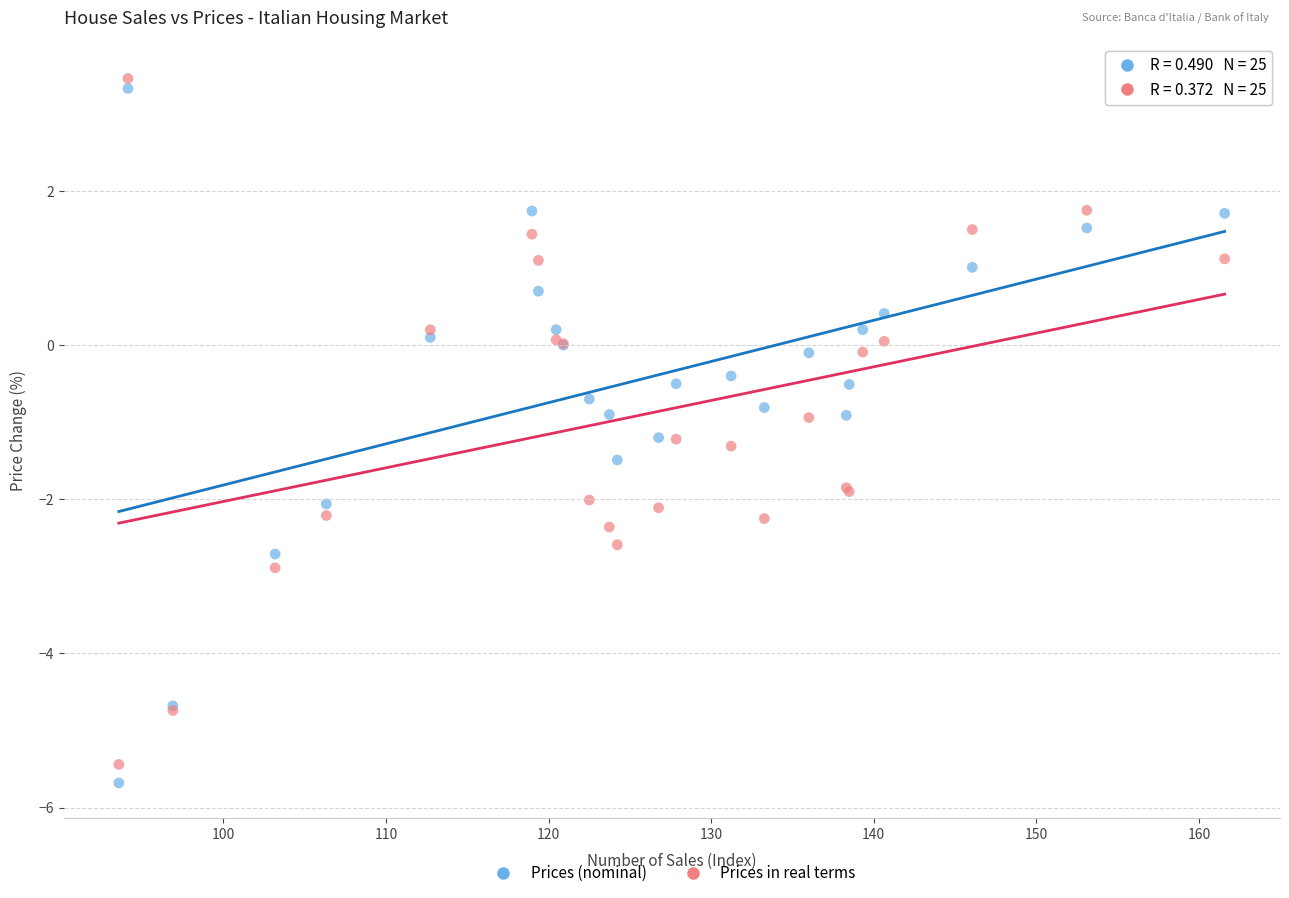

Which series reaches the maximum Y coordinate?

Prices in real terms